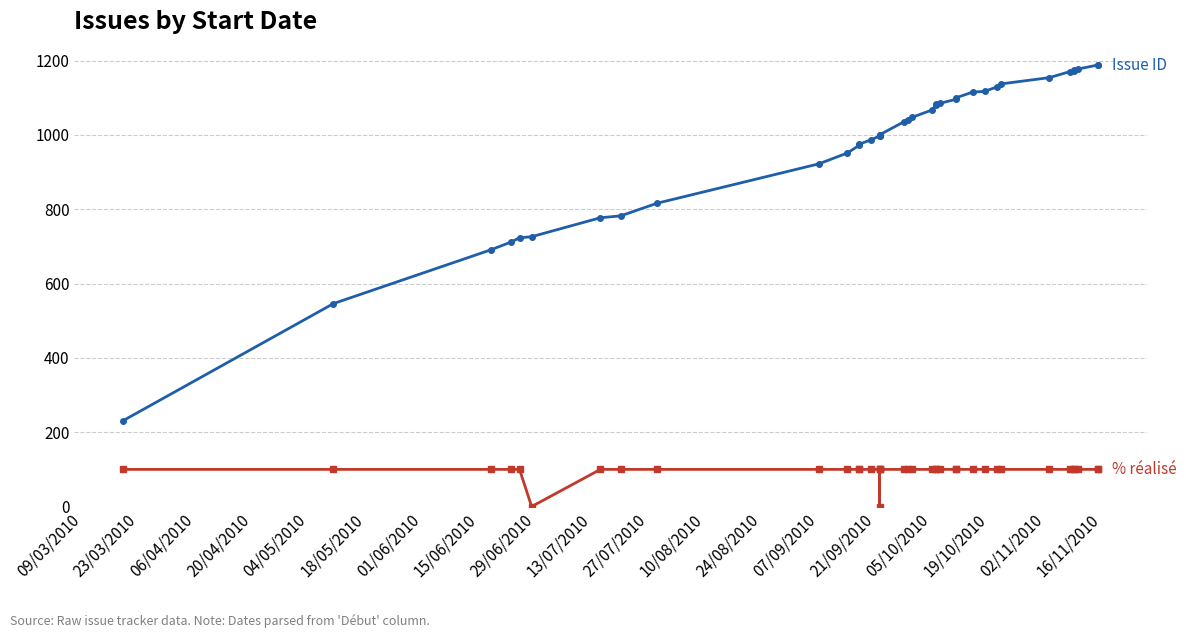

What is the difference between the maximum and minimum values in the % réalisé series?

100